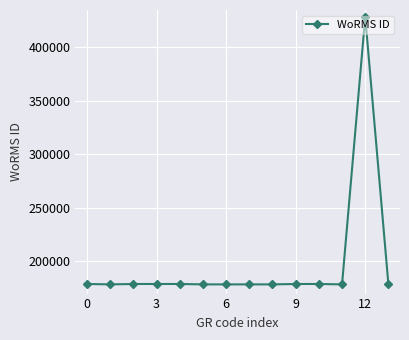

What is the minimum value shown in the chart?

178589